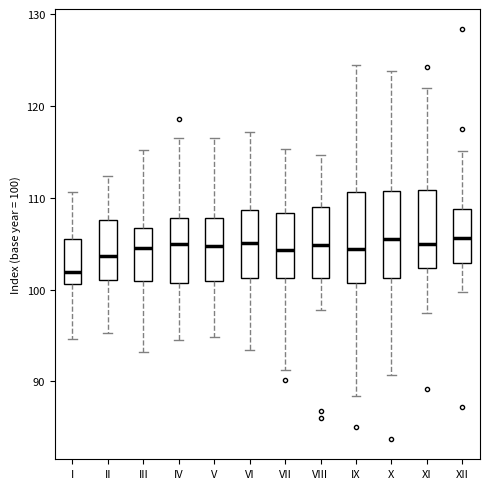

Where is the upper edge of the box for X on the y-axis? The values are not printed on the chart, so give them approximately, as read against the axis.

111